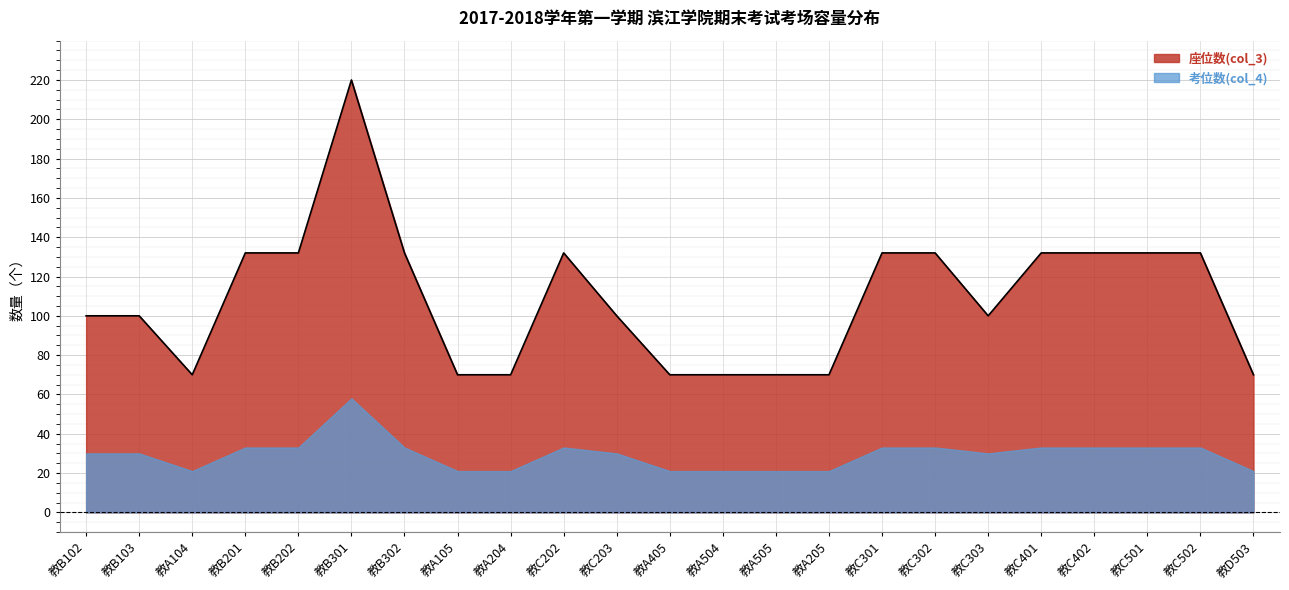

What is the greatest value displayed?

220